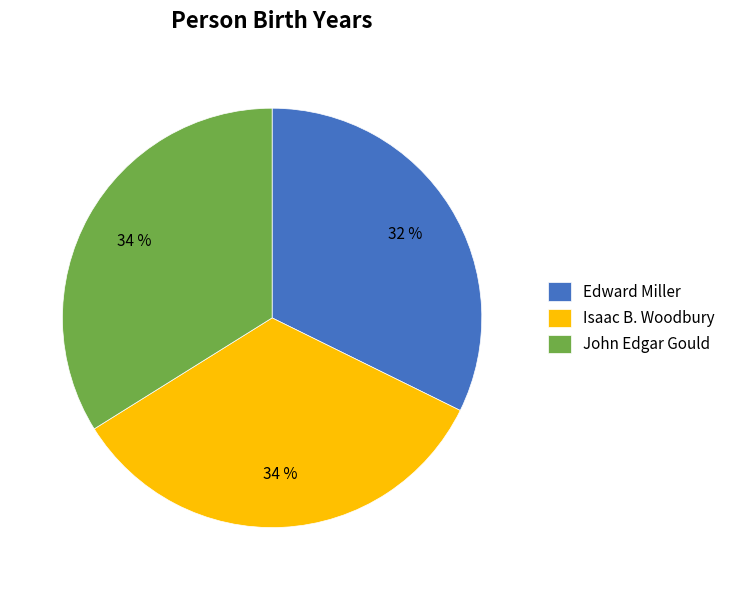

What percentage is the John Edgar Gould slice, to the nearest percent?

34%